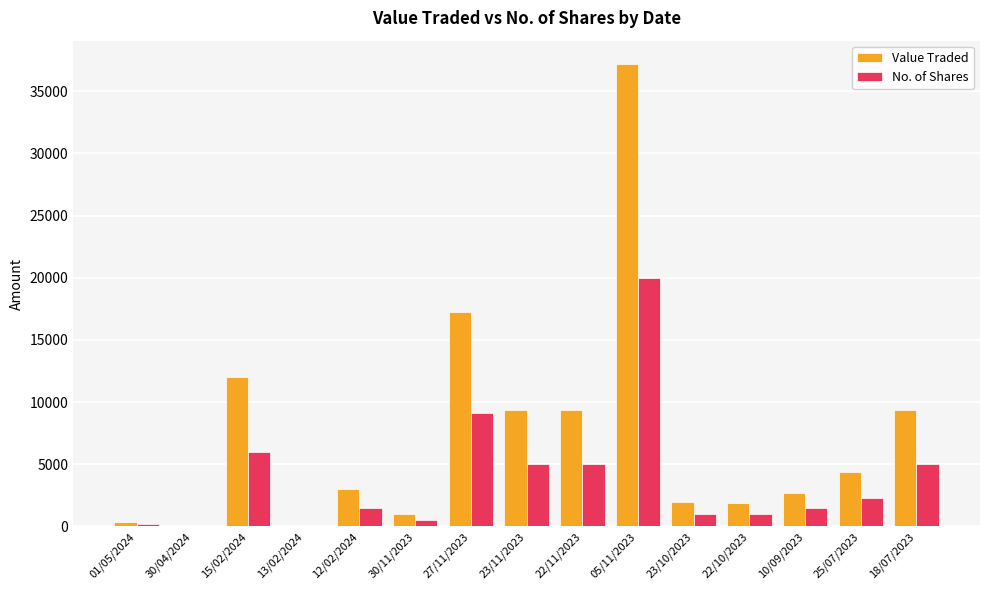

The Value Traded series shows 985 at 30/11/2023. True or false?

True